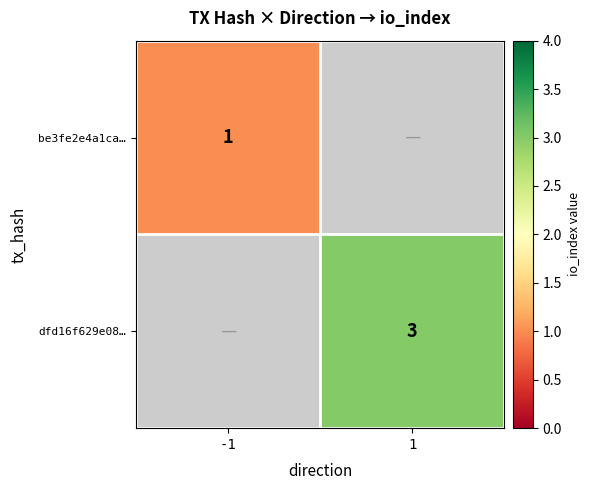

True or false: dfd16f629e08… has a value of 3 at 1.

True